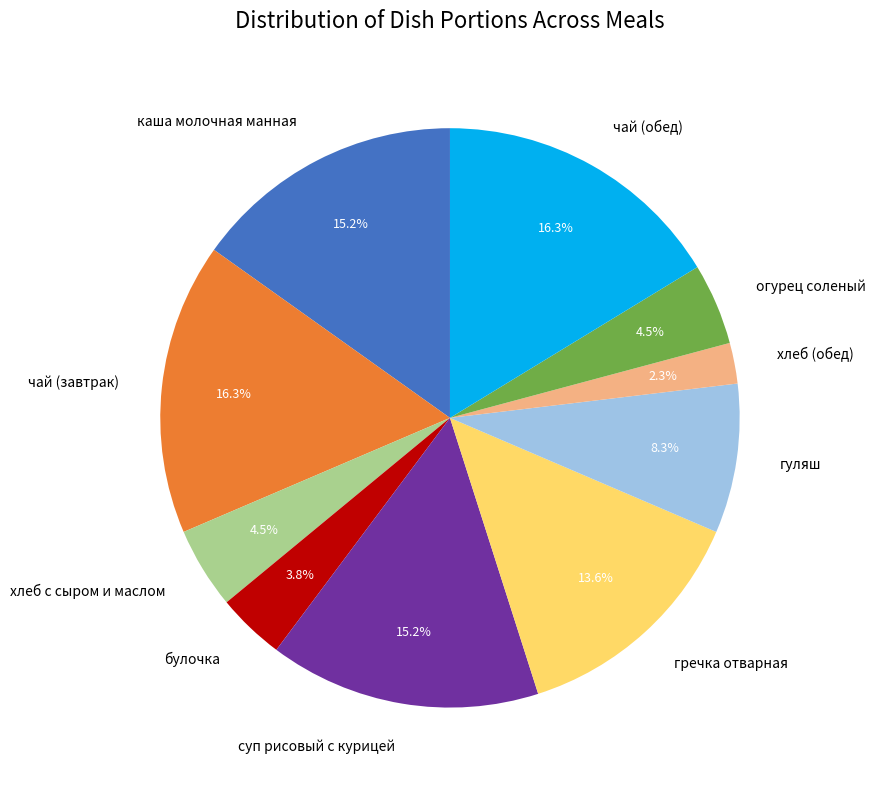

To the nearest percent, what percentage of the pie is чай (завтрак)?

16%